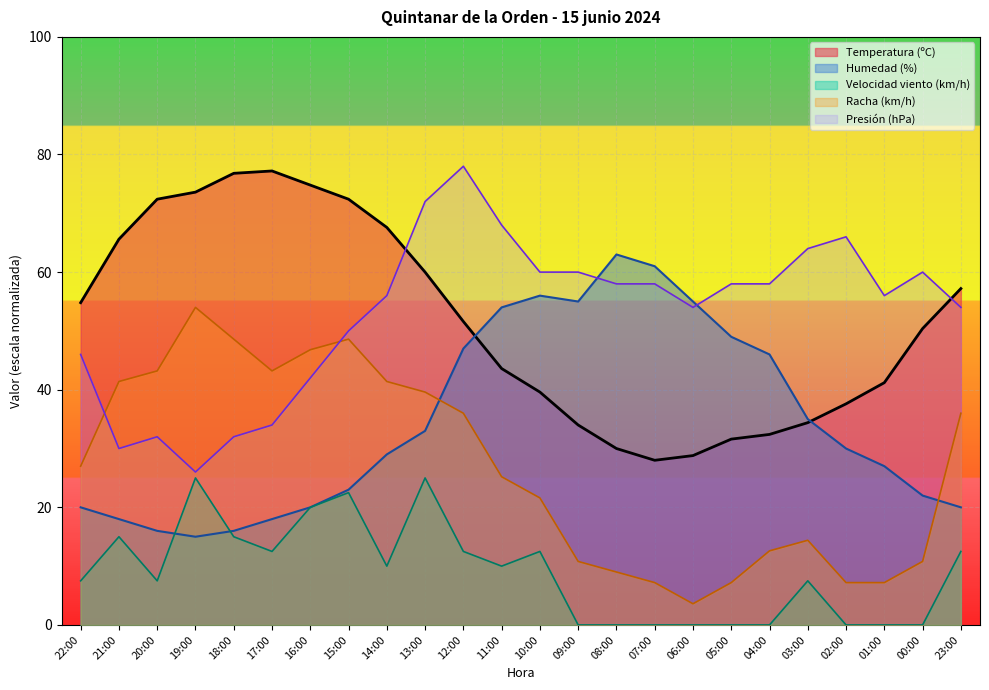

Does the chart display data point markers on the line(s)?

No